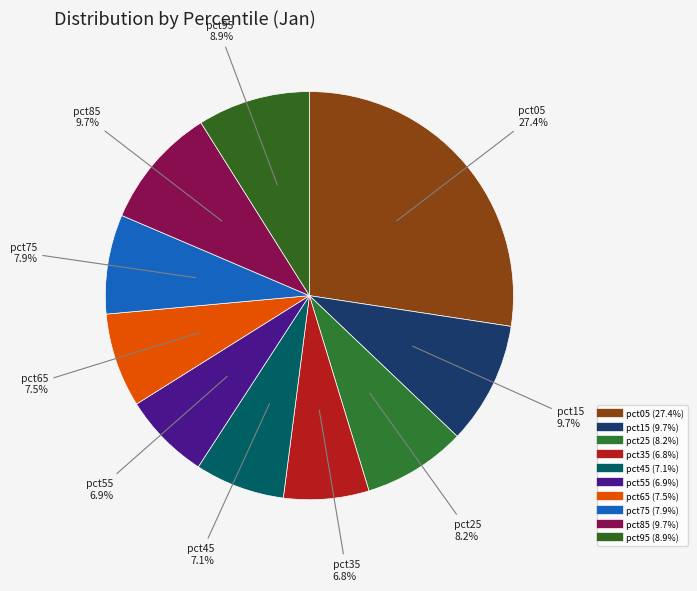

How much of the chart is everything except pct35?

93.2%